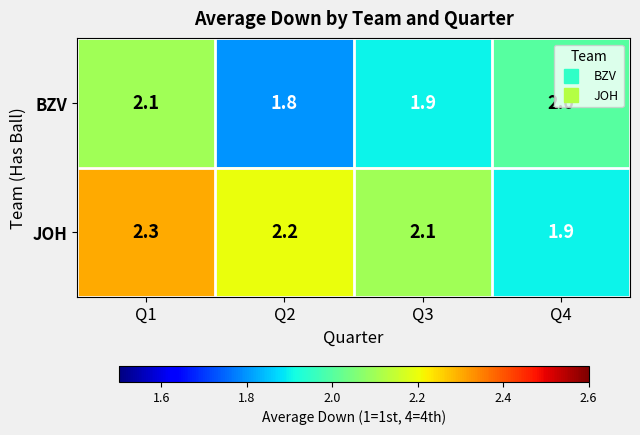

List the series in order of their overall mean, highest first.

JOH, BZV